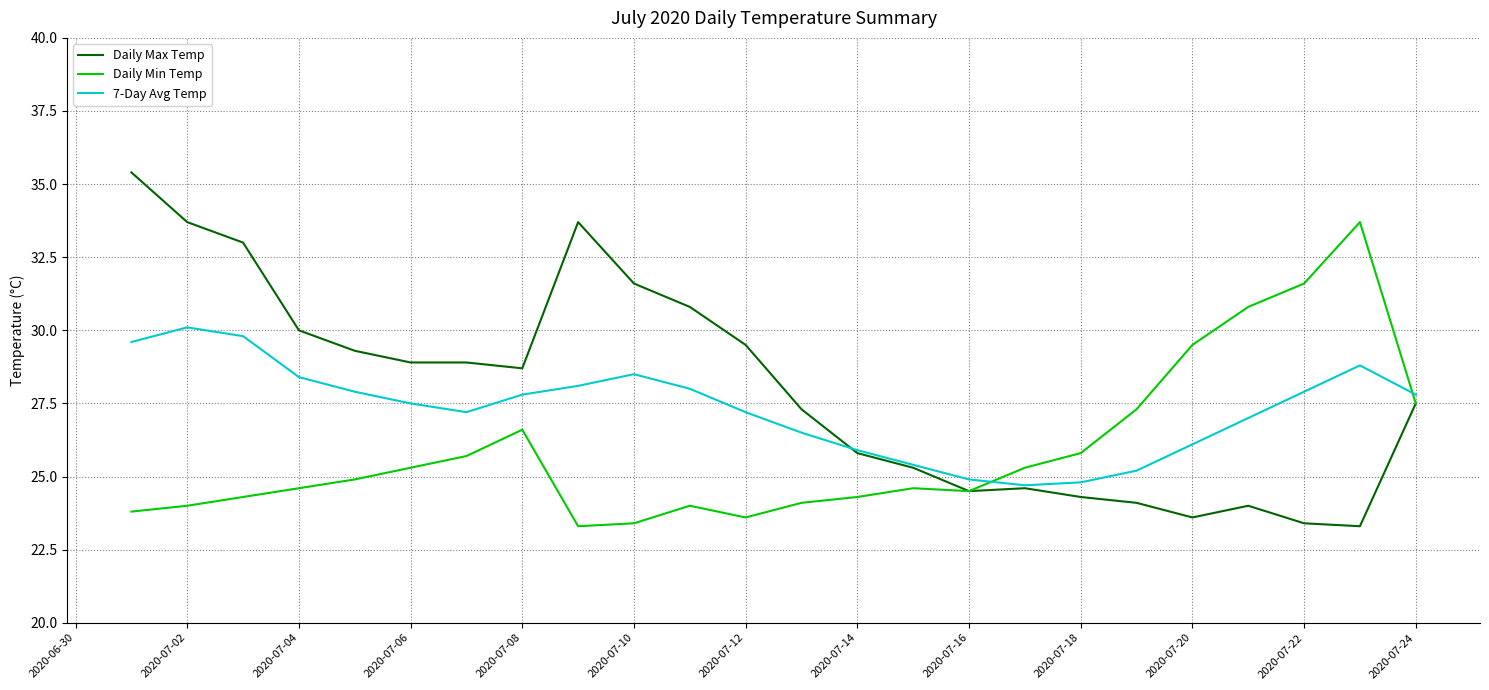

What is the maximum value shown in the chart?

35.4